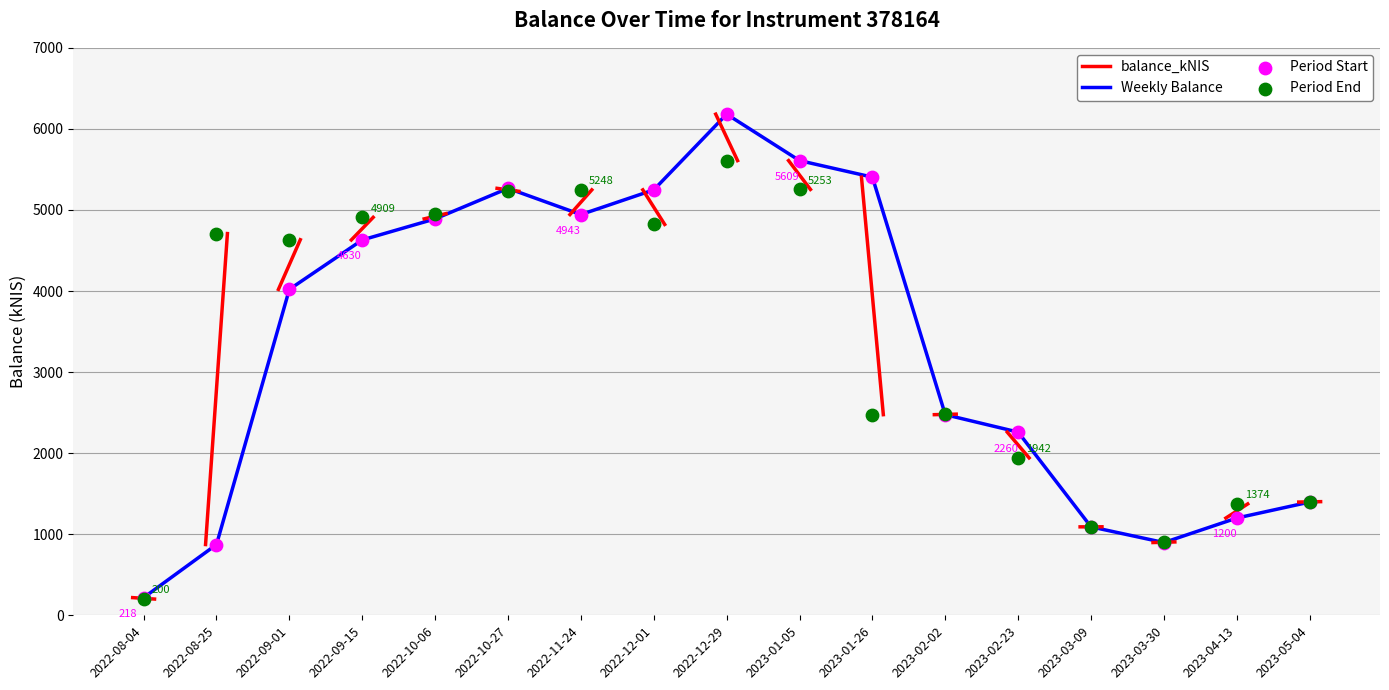

Which has a higher value, 2023-03-30 or 2023-02-23?

2023-02-23